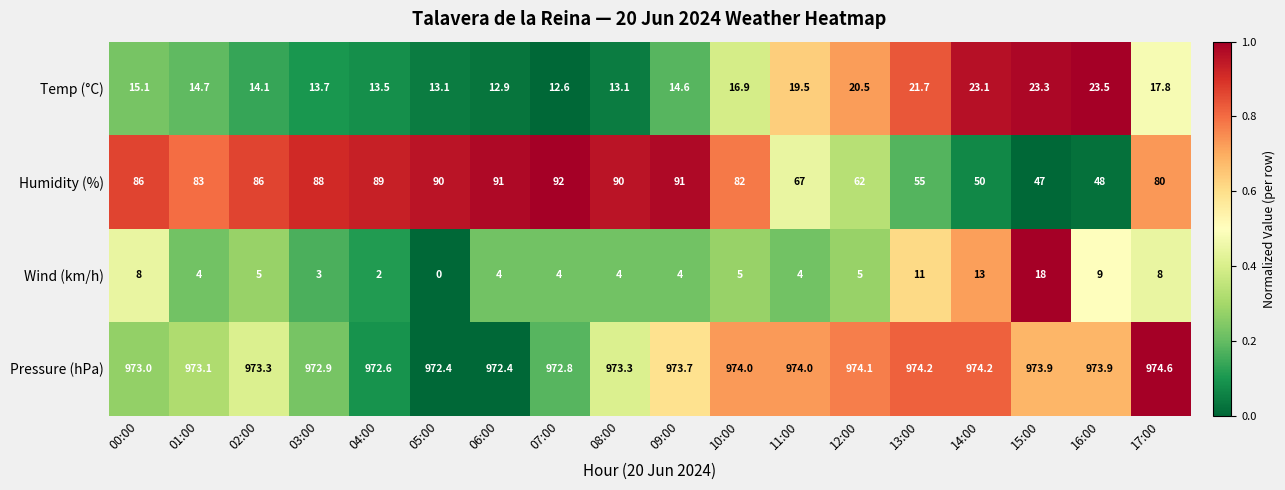

At how many categories does at least one series exceed 357?

18